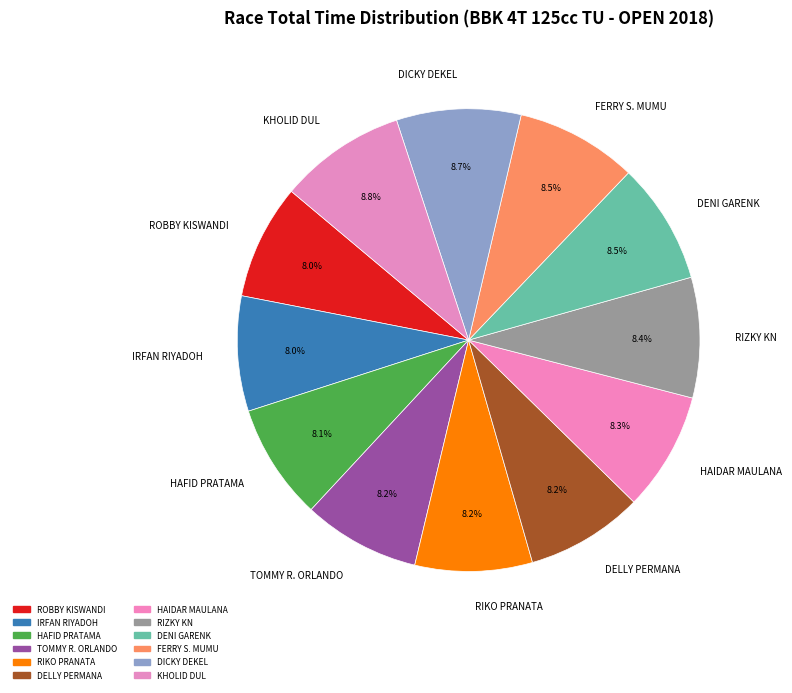

Is HAFID PRATAMA the majority of the pie?

No